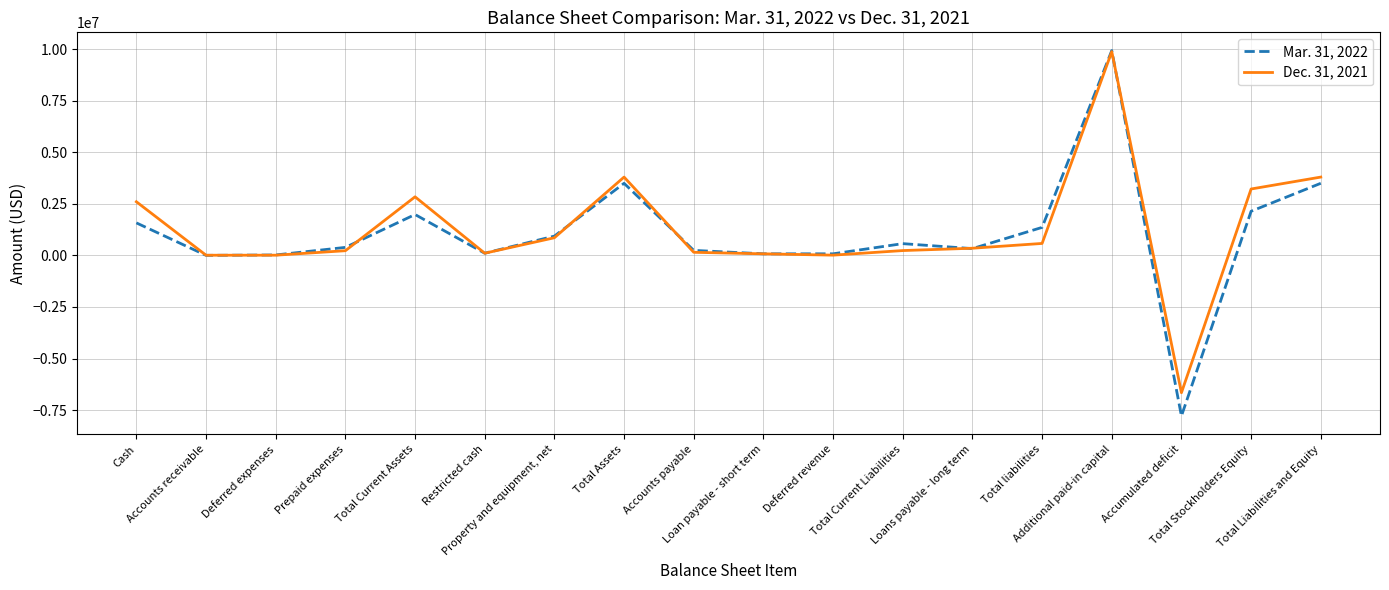

What is the smallest value displayed?

-7788128